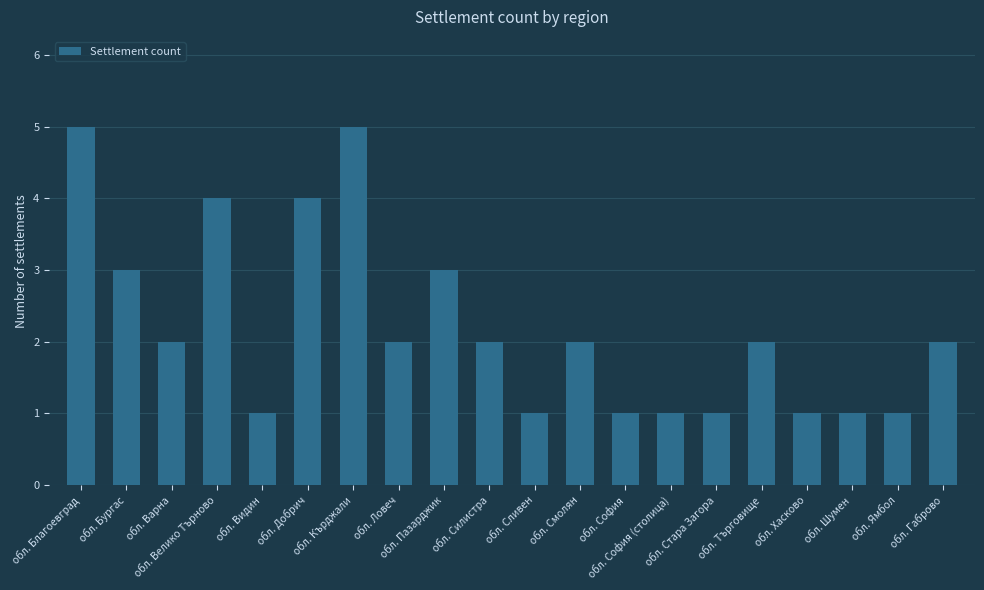

What is the difference between the values at обл. Силистра and обл. Благоевград?

3